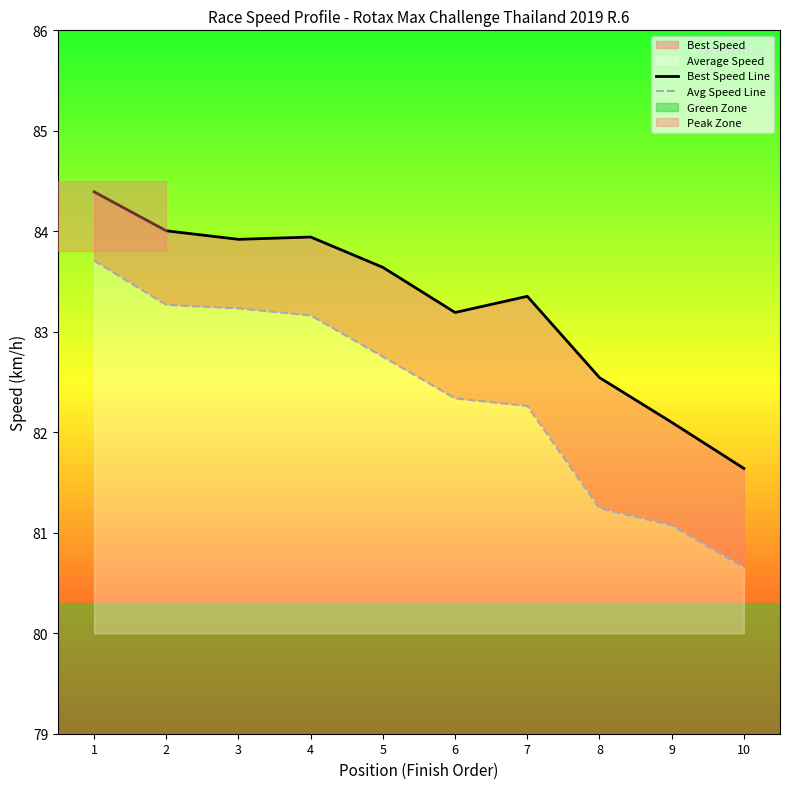

Rank the series by their average value, from lowest to highest.

Avg Speed Line, Best Speed Line